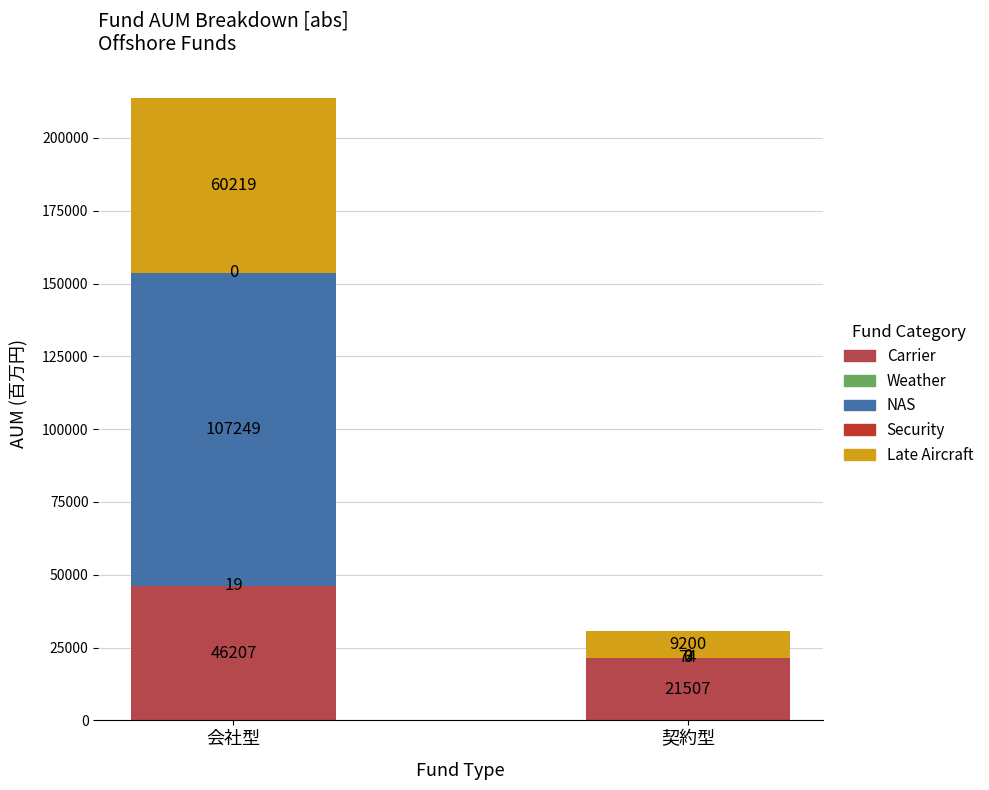

What is the label of the 1st bar from the right?

契約型